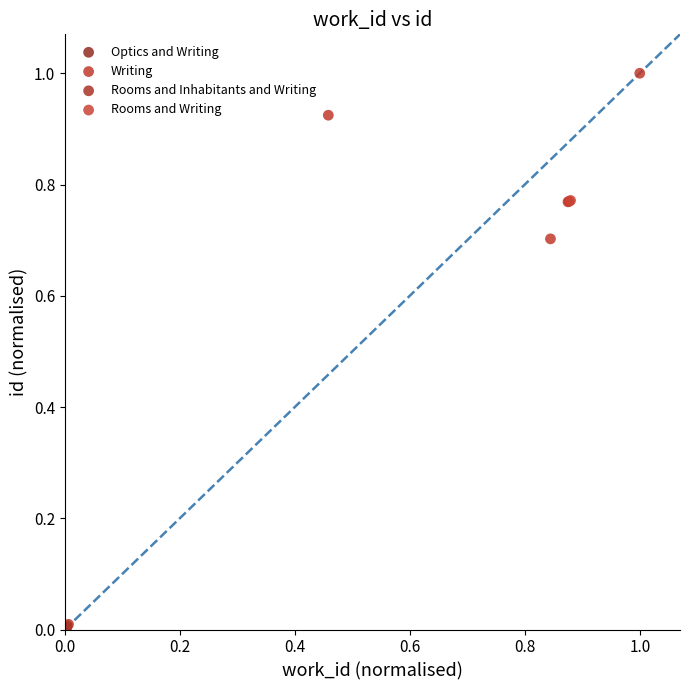

What are all the series names shown in the legend?

Optics and Writing, Writing, Rooms and Inhabitants and Writing, Rooms and Writing